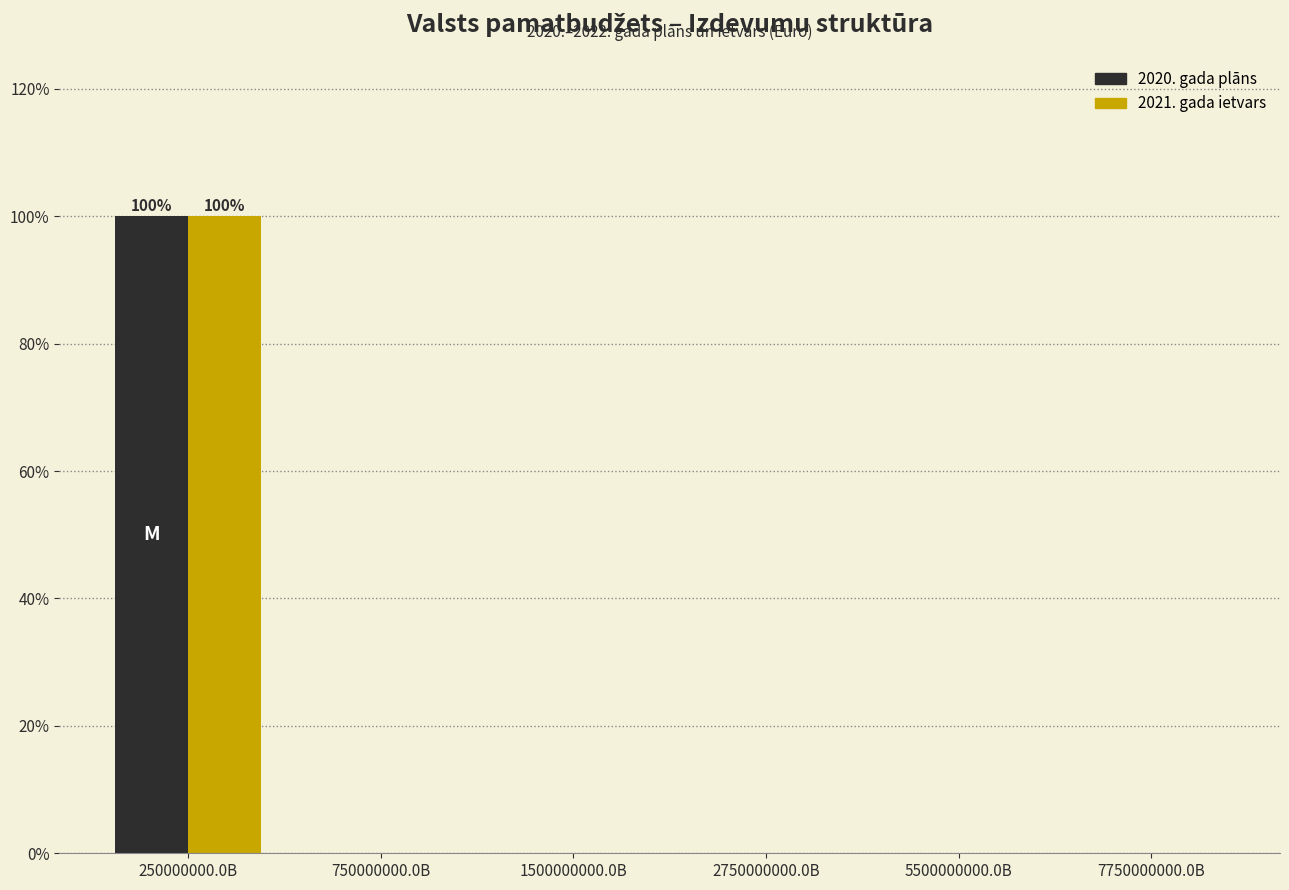

Reading left to right, transcribe all the data shown in this chart.

2020. gada plāns: 250000000.0B=100	750000000.0B=0	1500000000.0B=0	2750000000.0B=0	5500000000.0B=0	7750000000.0B=0
2021. gada ietvars: 250000000.0B=100	750000000.0B=0	1500000000.0B=0	2750000000.0B=0	5500000000.0B=0	7750000000.0B=0